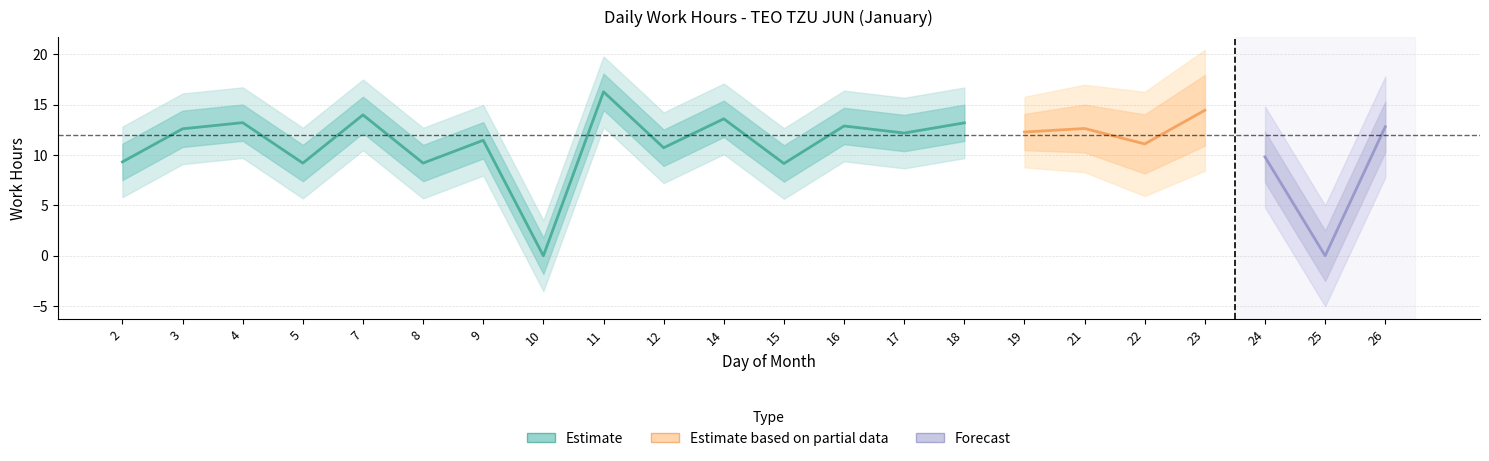

How many data points are less than 12?

10